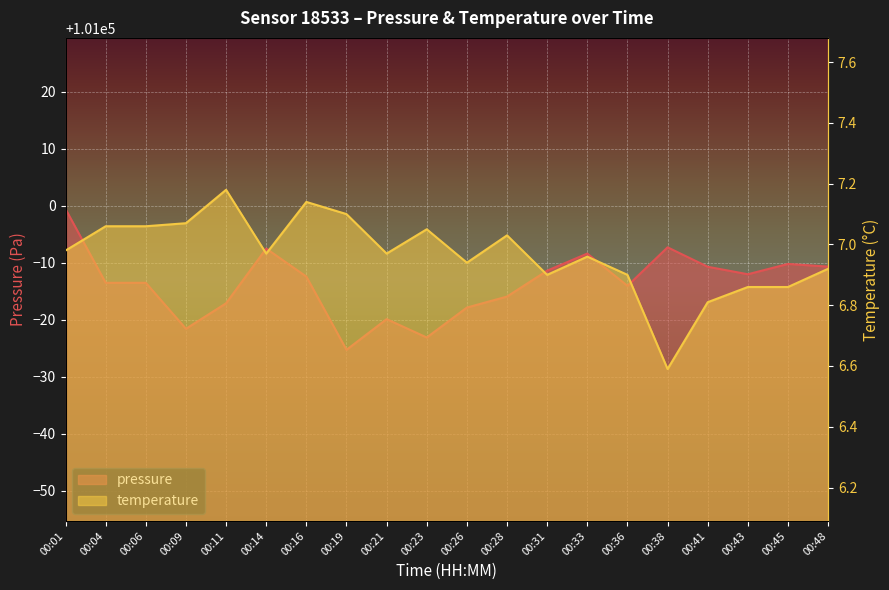

Between 00:01 and 00:45, which is larger?

00:01